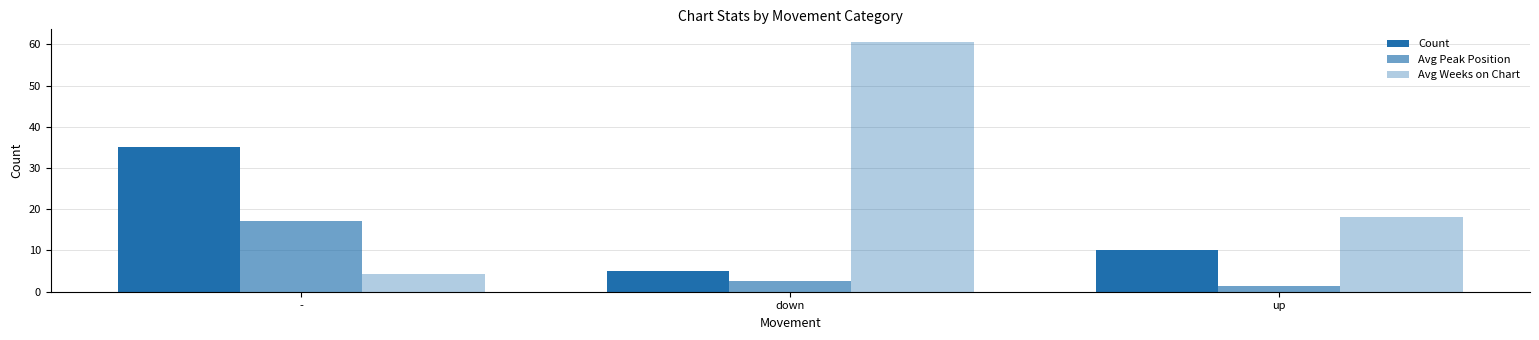

How many values in the Count series are below 10?

1